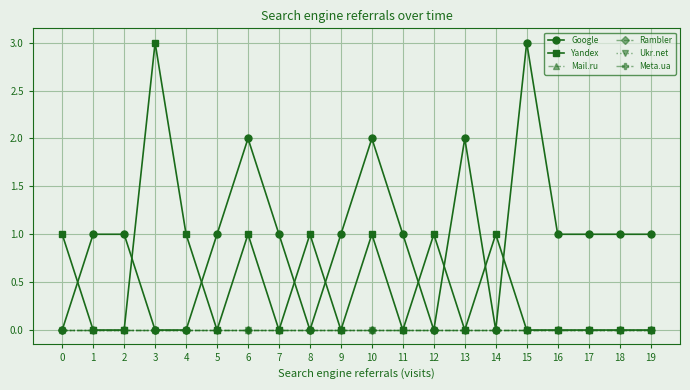

What are all the series names shown in the legend?

Google, Yandex, Mail.ru, Rambler, Ukr.net, Meta.ua